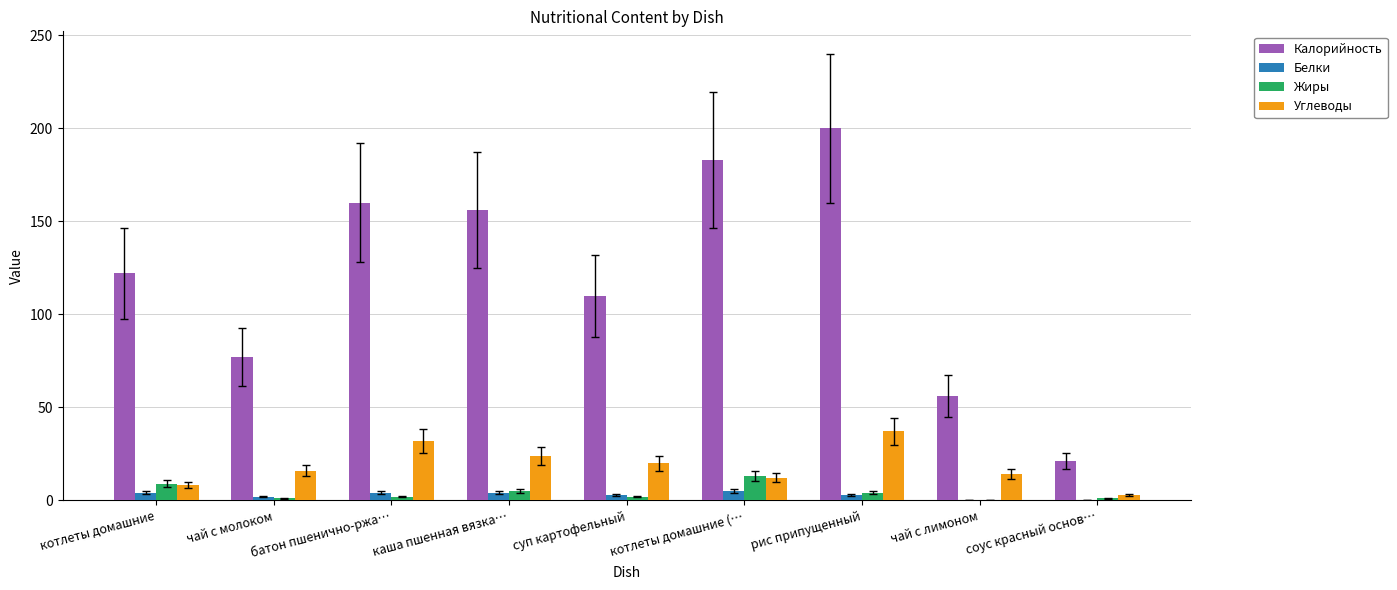

The Жиры series shows 2 at суп картофельный. True or false?

True